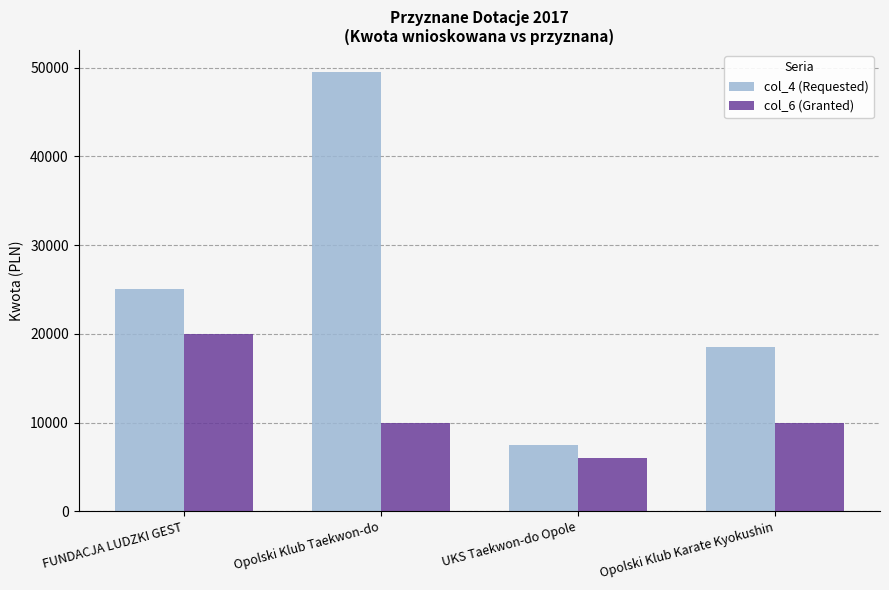

Which category has the highest value across all series?

Opolski Klub Taekwon-do